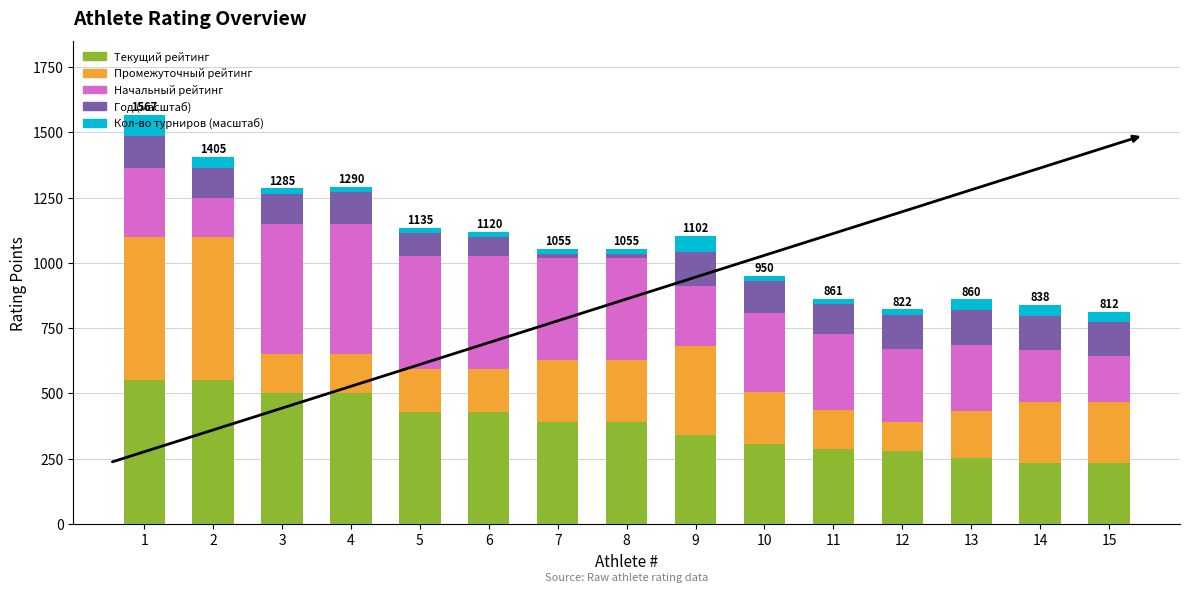

What is the average value of the Текущий рейтинг series?

378